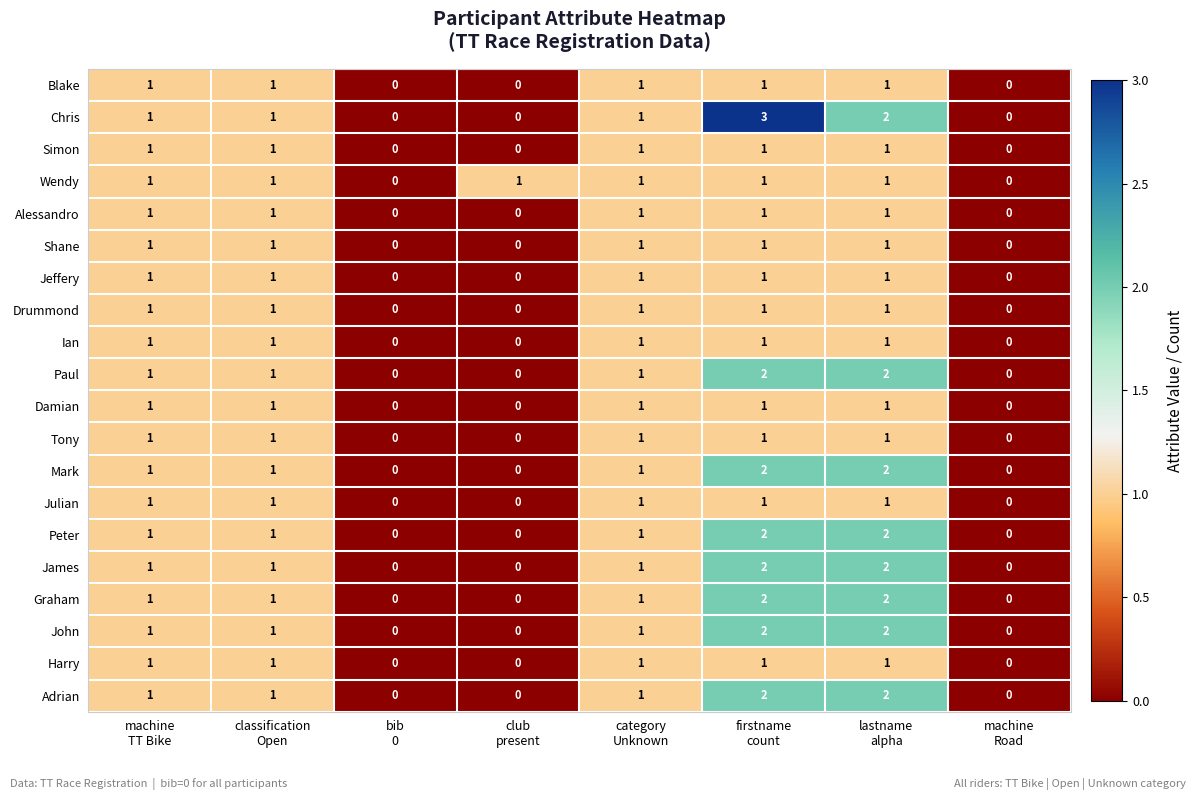

How many Ian values are between 0 and 1?

8